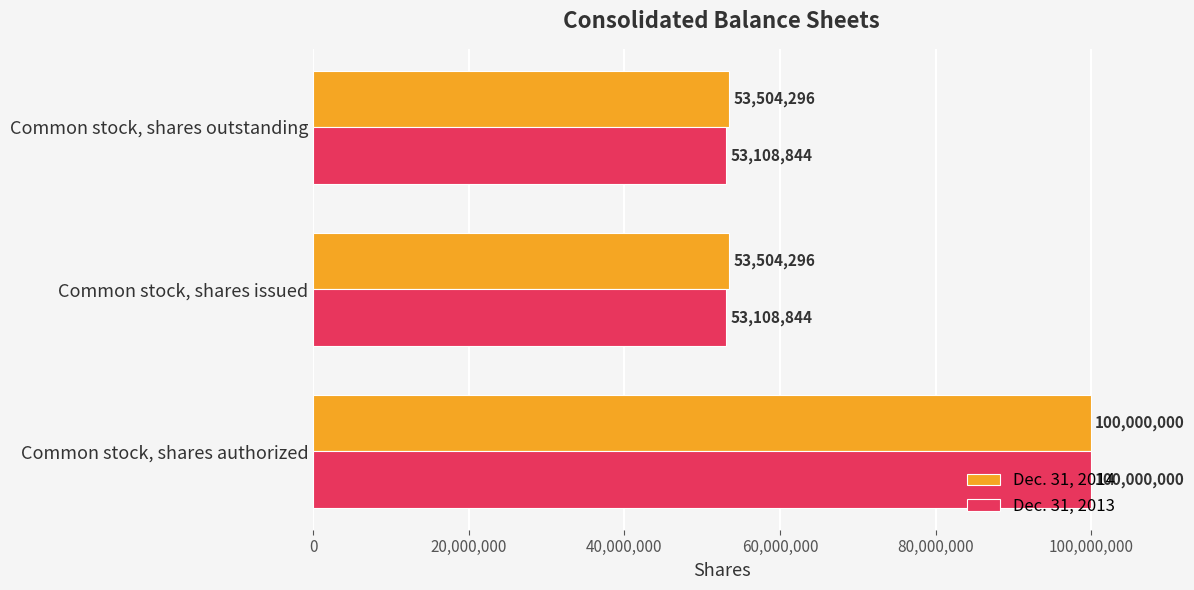

At Common stock, shares outstanding, list the series in order from smallest to largest.

Dec. 31, 2013, Dec. 31, 2014